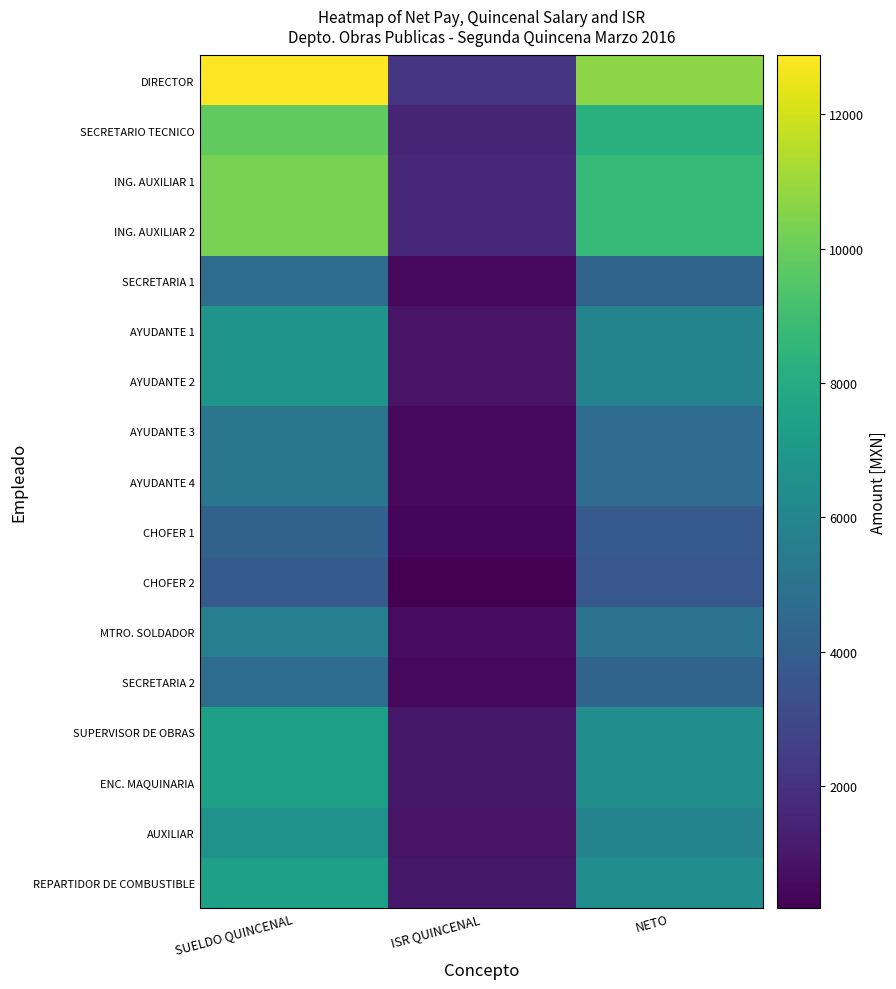

Which category has the lowest value across all series?

ISR QUINCENAL